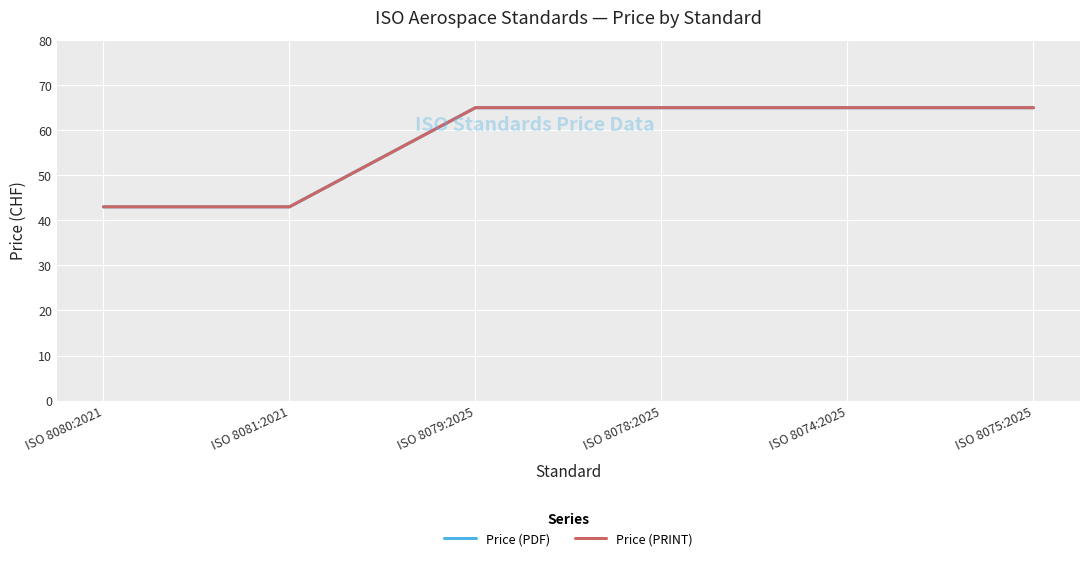

Is this an area chart (filled region under the line)?

No